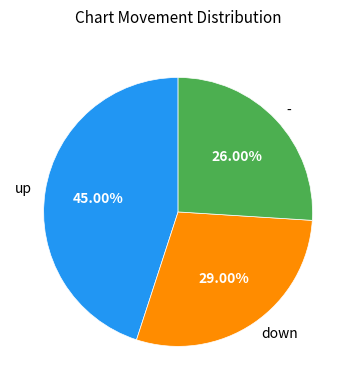

To the nearest percent, what is the combined percentage of down and -?

55%